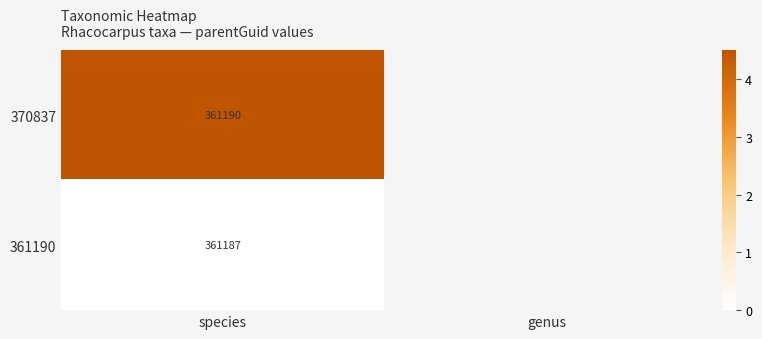

Is it true that 361190 equals 361187.0 at species?

True